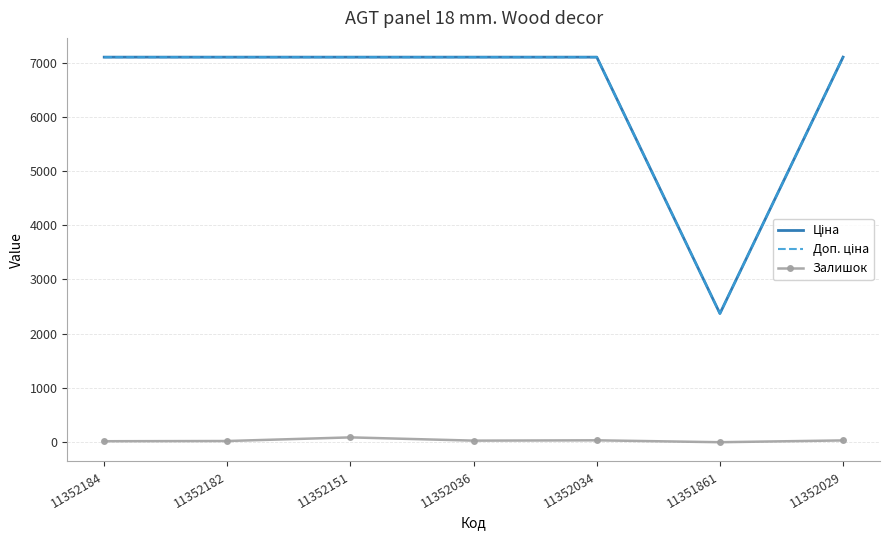

What is the spread (max minus min) of values at 11351861?

2372.4